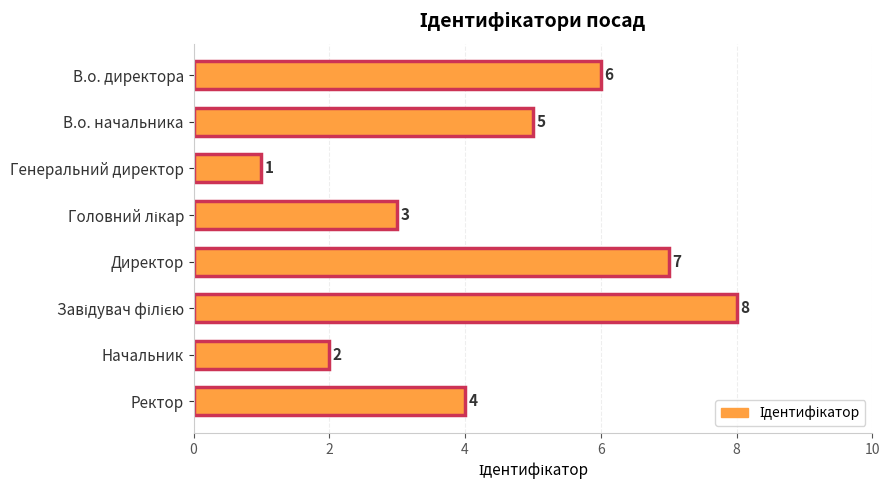

The value at Ректор is 1. True or false?

False